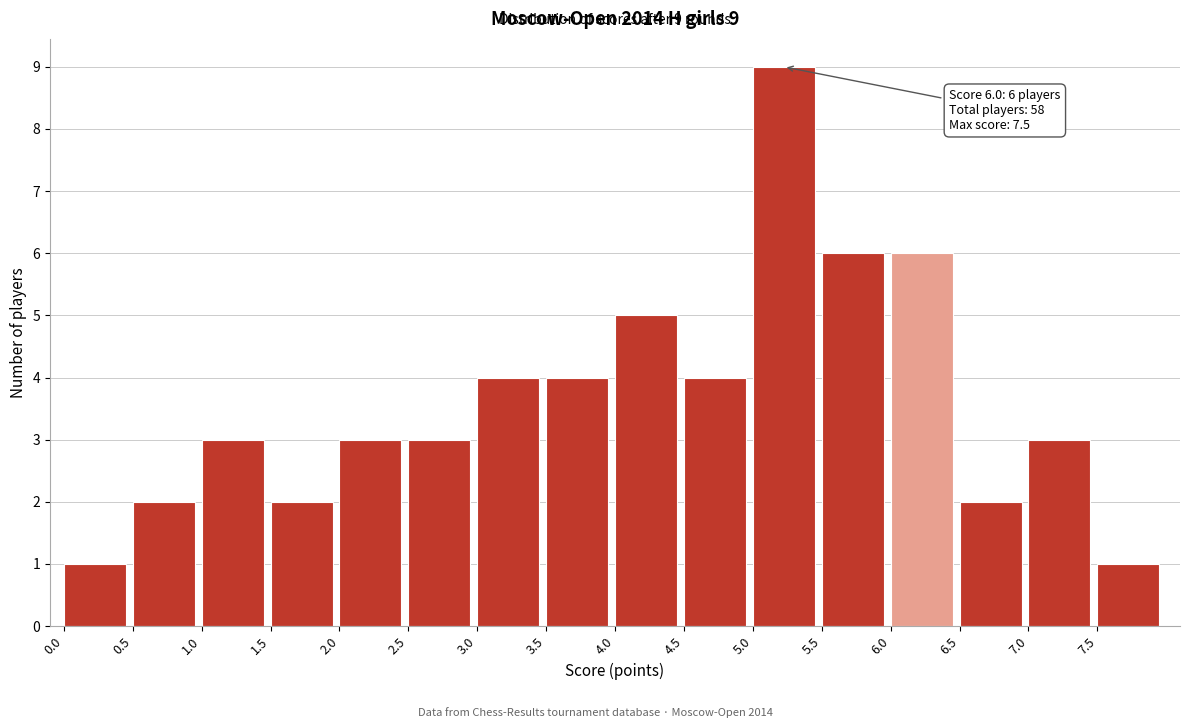

Which range on the x-axis has the tallest bar?

5.0 to 5.5